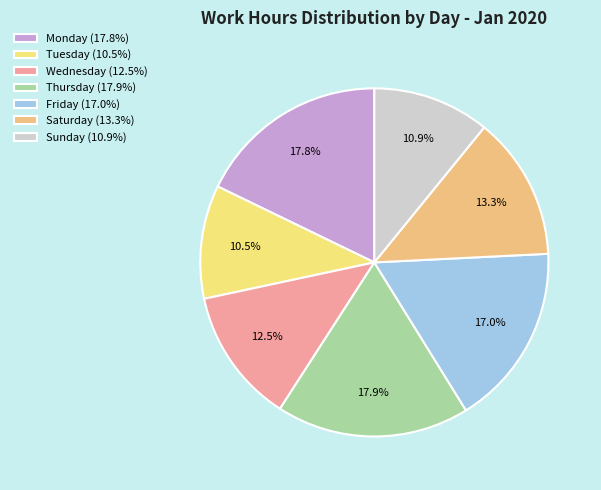

To the nearest percent, what is the average slice percentage?

14%